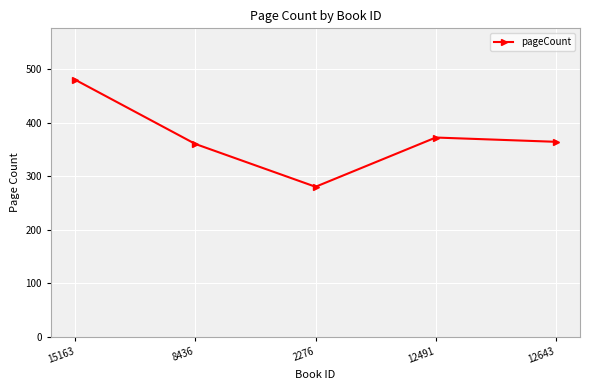

What is the sum of all values?

1856